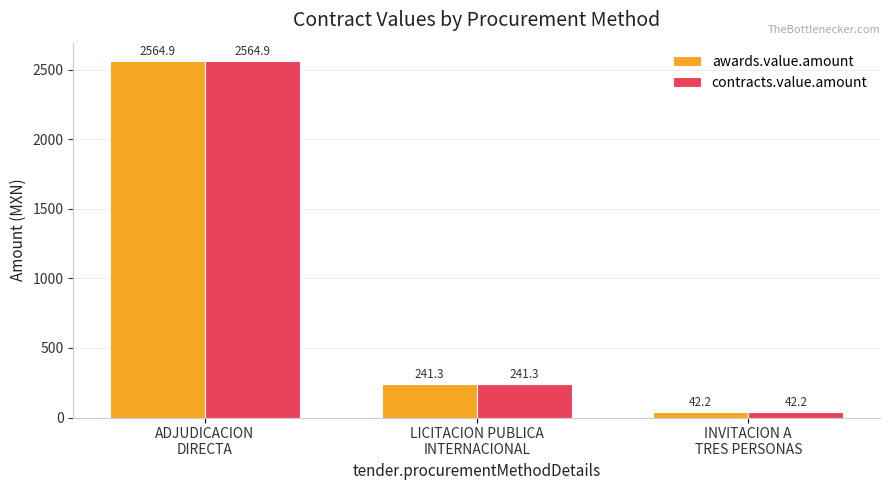

At how many categories does at least one series exceed 859?

1